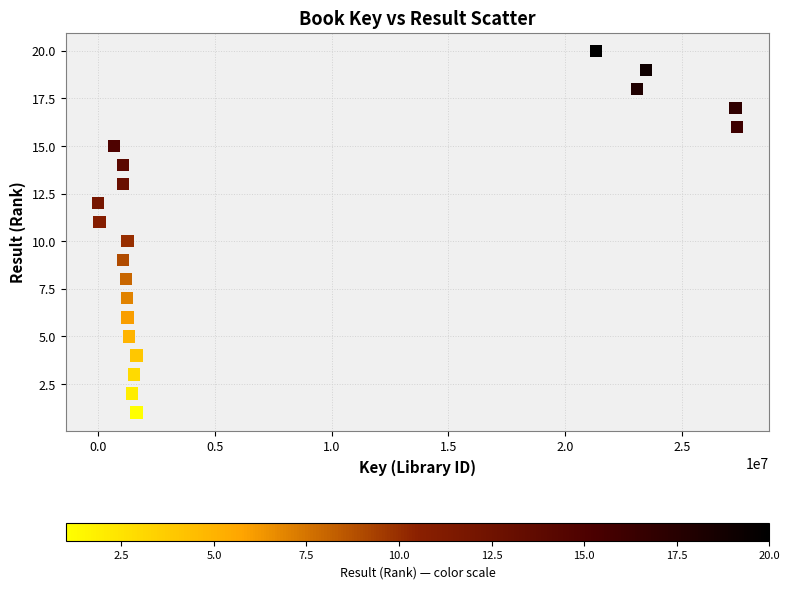

What is the range of Y values (max minus min)?

19